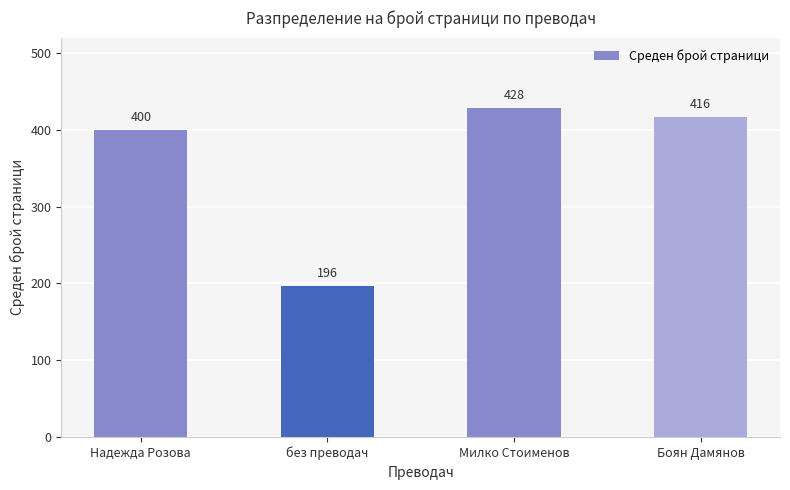

What is the difference between the second highest and minimum values?

220